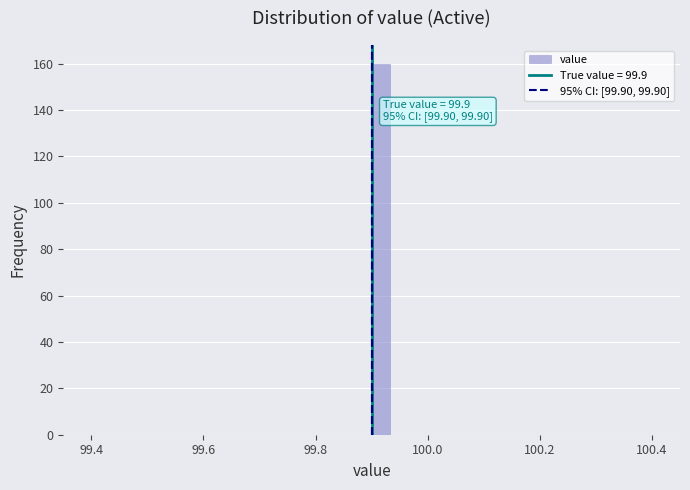

Read against the x-axis, roughly where is the centre of the tallest bar?

99.92